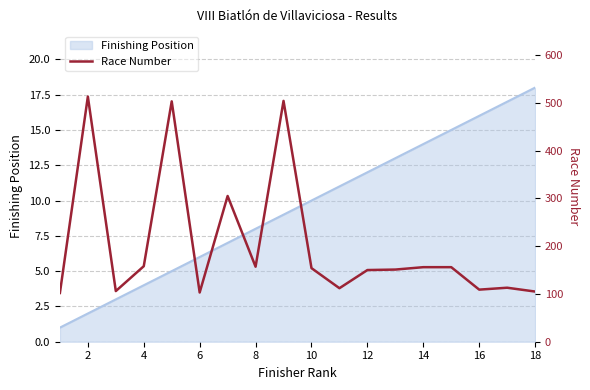

At which category does the chart reach its peak across all series?

2